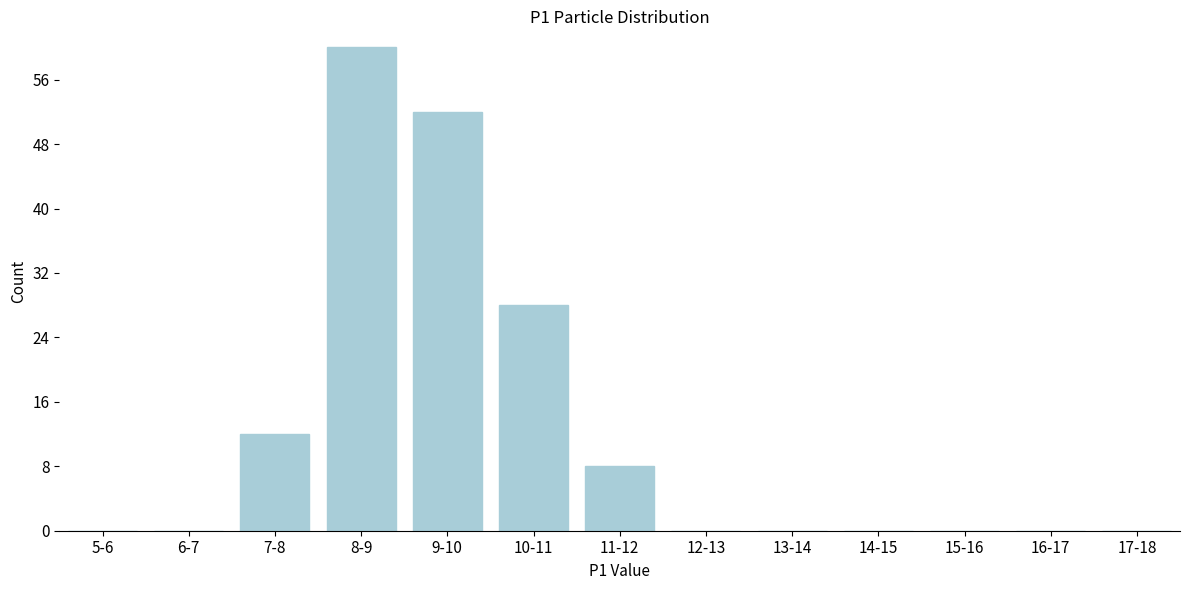

Reading left to right, list all the values displayed in this chart.

5-6=0	6-7=0	7-8=12	8-9=60	9-10=52	10-11=28	11-12=8	12-13=0	13-14=0	14-15=0	15-16=0	16-17=0	17-18=0